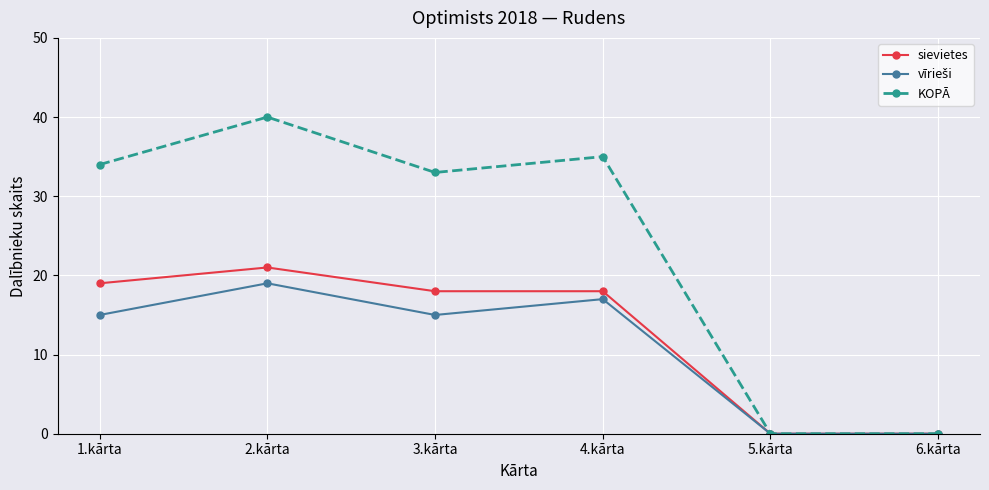

At which category does KOPĀ reach its first local valley?

3.kārta